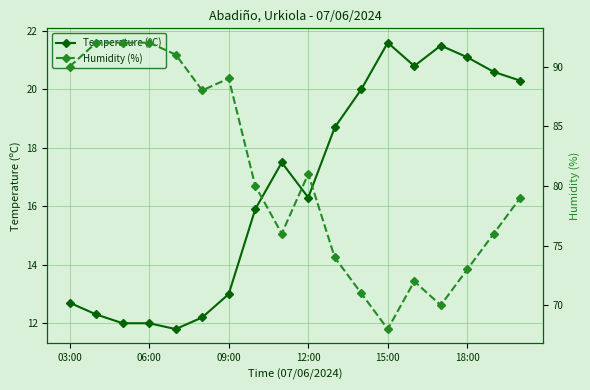

The value of Temperature (ºC) at 7 is 15.9. True or false?

True